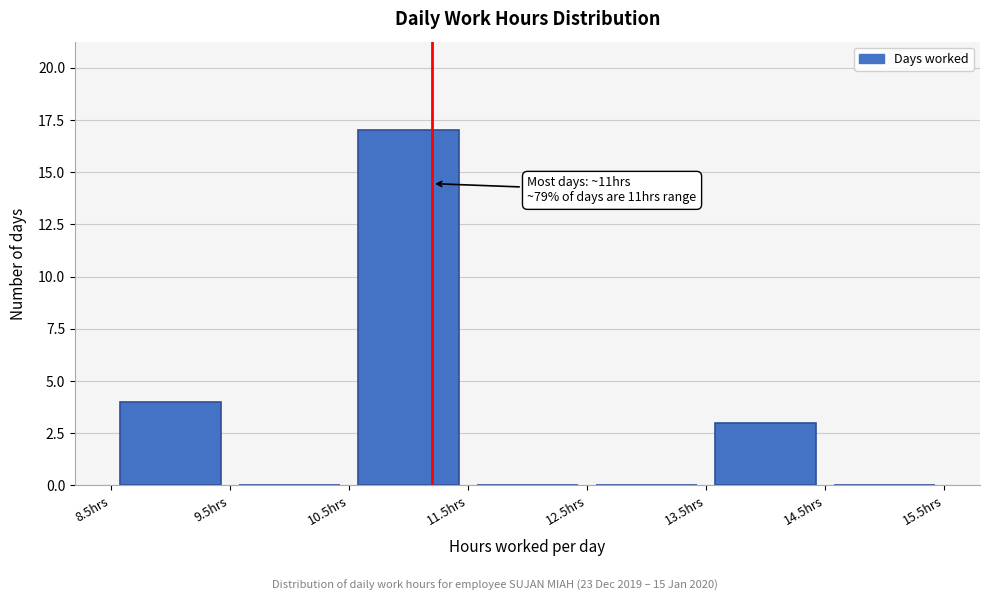

Over which range of the x-axis is the bar tallest?

10.5 to 11.5